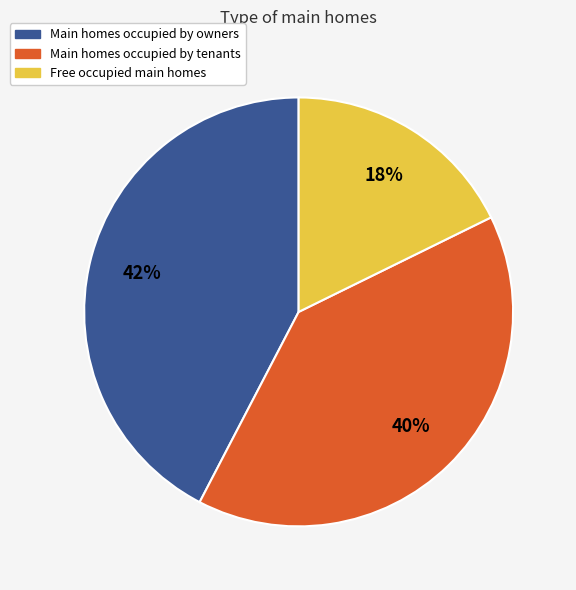

Is there any slice that represents more than half of the pie?

No